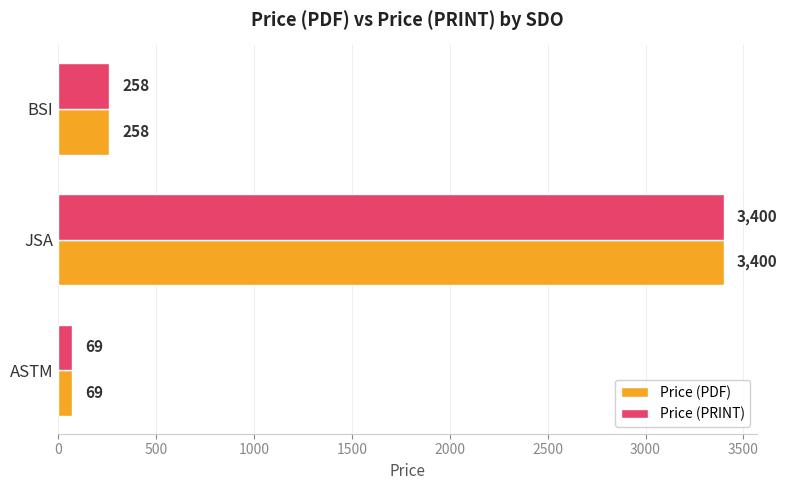

How many values in the Price (PRINT) series are below 258?

1